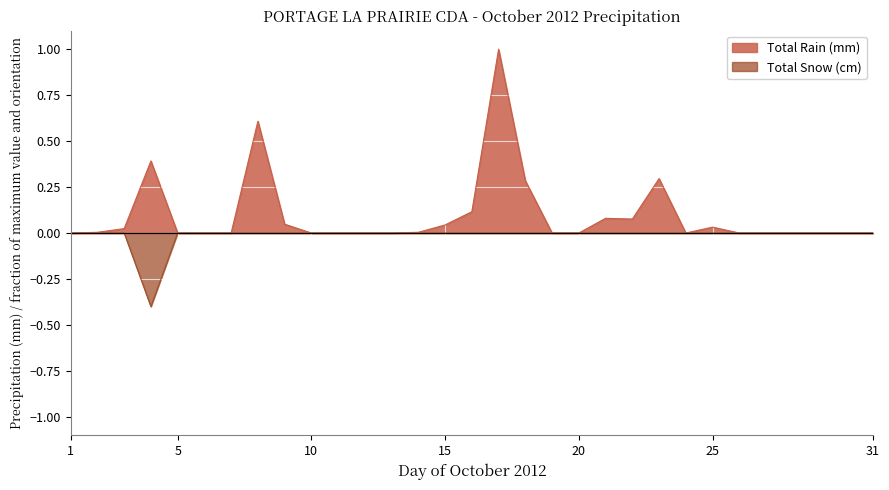

Between 25 and 31, which series saw the biggest shift?

Total Rain (mm)